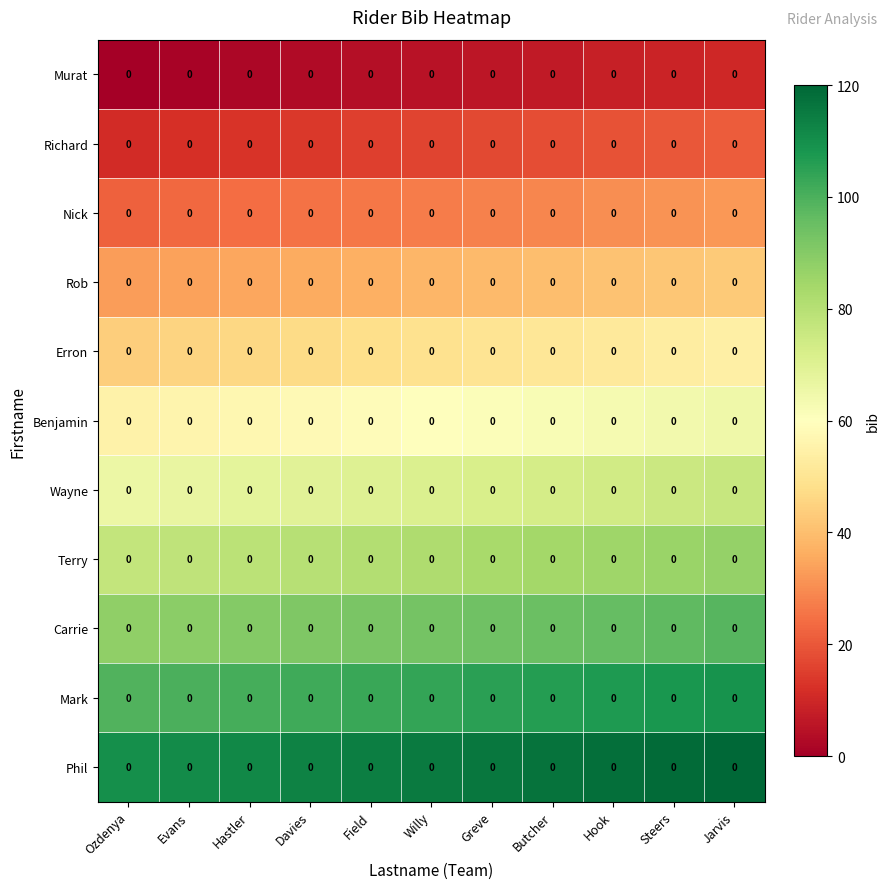

Reading left to right, extract all data points from this chart.

Murat: Ozdenya=0	Evans=0	Hastler=0	Davies=0	Field=0	Willy=0	Greve=0	Butcher=0	Hook=0	Steers=0	Jarvis=0
Richard: Ozdenya=0	Evans=0	Hastler=0	Davies=0	Field=0	Willy=0	Greve=0	Butcher=0	Hook=0	Steers=0	Jarvis=0
Nick: Ozdenya=0	Evans=0	Hastler=0	Davies=0	Field=0	Willy=0	Greve=0	Butcher=0	Hook=0	Steers=0	Jarvis=0
Rob: Ozdenya=0	Evans=0	Hastler=0	Davies=0	Field=0	Willy=0	Greve=0	Butcher=0	Hook=0	Steers=0	Jarvis=0
Erron: Ozdenya=0	Evans=0	Hastler=0	Davies=0	Field=0	Willy=0	Greve=0	Butcher=0	Hook=0	Steers=0	Jarvis=0
Benjamin: Ozdenya=0	Evans=0	Hastler=0	Davies=0	Field=0	Willy=0	Greve=0	Butcher=0	Hook=0	Steers=0	Jarvis=0
Wayne: Ozdenya=0	Evans=0	Hastler=0	Davies=0	Field=0	Willy=0	Greve=0	Butcher=0	Hook=0	Steers=0	Jarvis=0
Terry: Ozdenya=0	Evans=0	Hastler=0	Davies=0	Field=0	Willy=0	Greve=0	Butcher=0	Hook=0	Steers=0	Jarvis=0
Carrie: Ozdenya=0	Evans=0	Hastler=0	Davies=0	Field=0	Willy=0	Greve=0	Butcher=0	Hook=0	Steers=0	Jarvis=0
Mark: Ozdenya=0	Evans=0	Hastler=0	Davies=0	Field=0	Willy=0	Greve=0	Butcher=0	Hook=0	Steers=0	Jarvis=0
Phil: Ozdenya=0	Evans=0	Hastler=0	Davies=0	Field=0	Willy=0	Greve=0	Butcher=0	Hook=0	Steers=0	Jarvis=0